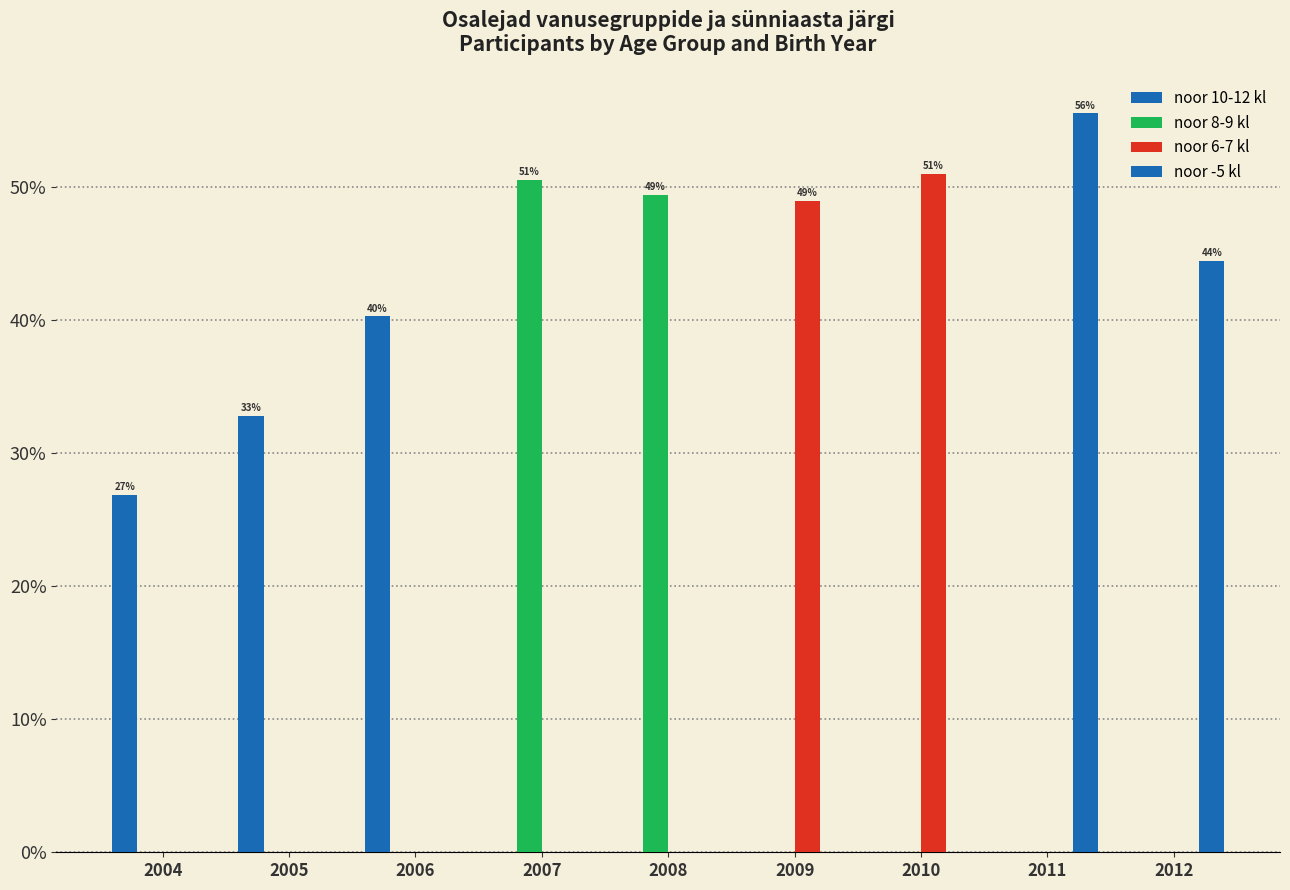

Count the number of categories in the chart.

9